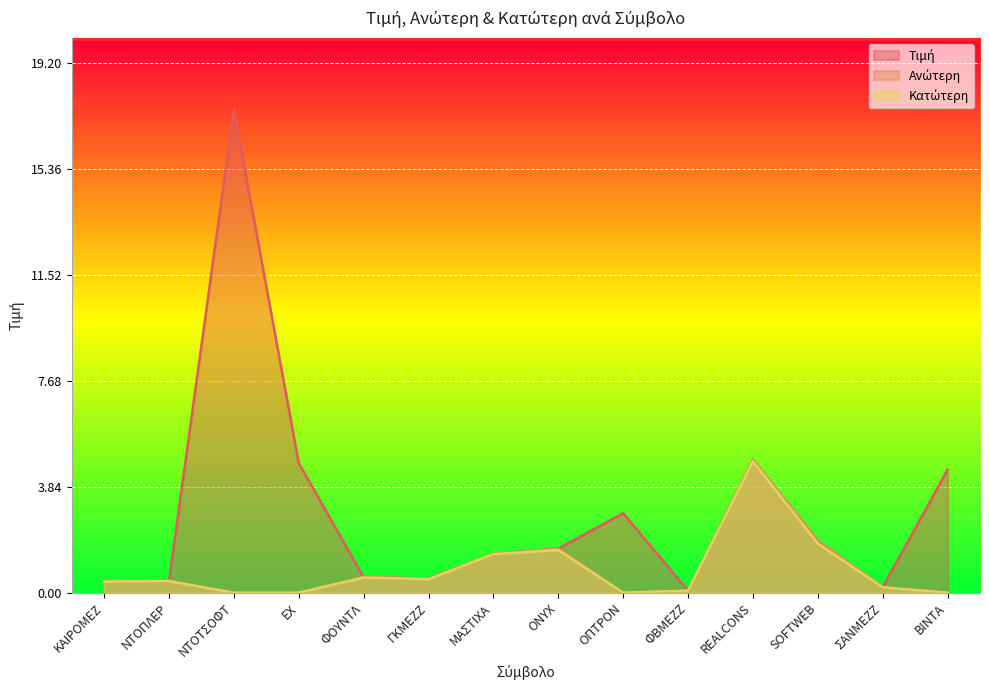

What are all the series names shown in the legend?

Τιμή, Ανώτερη, Κατώτερη